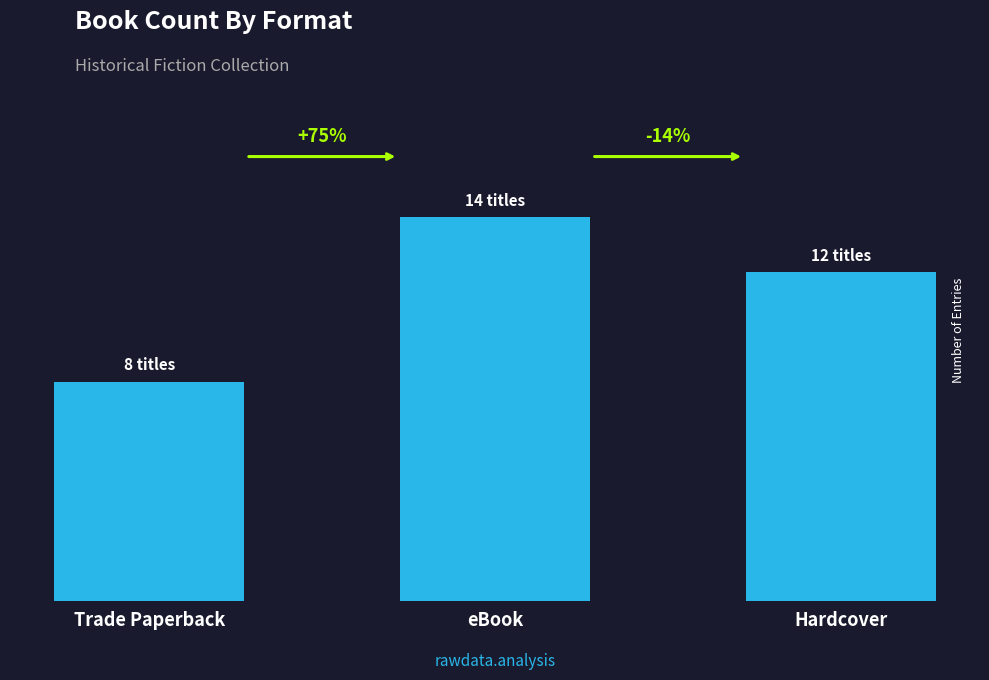

List the labels in order of value, largest first.

eBook, Hardcover, Trade Paperback